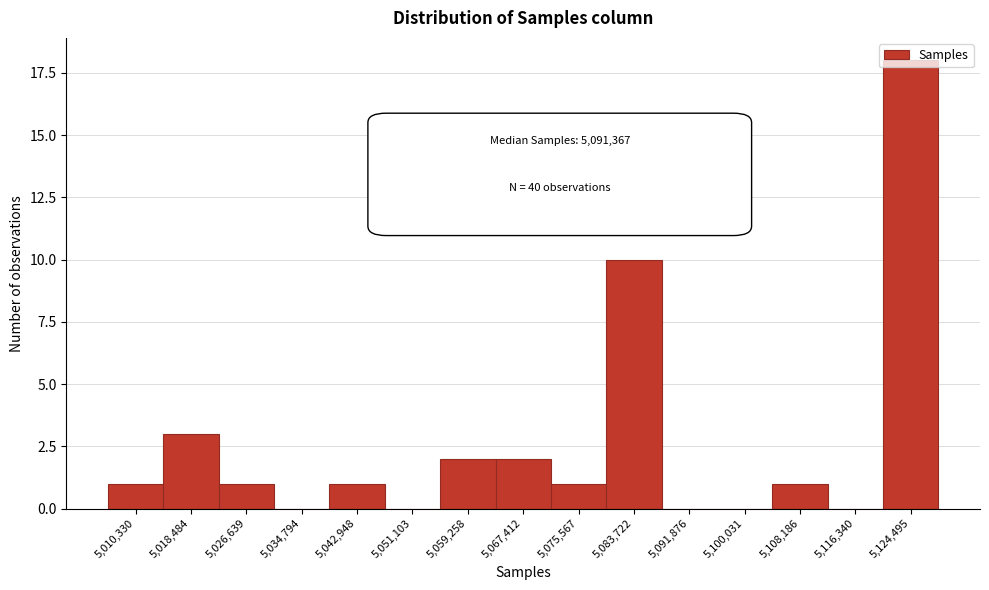

Which category has the highest value across all series?

5,124,495